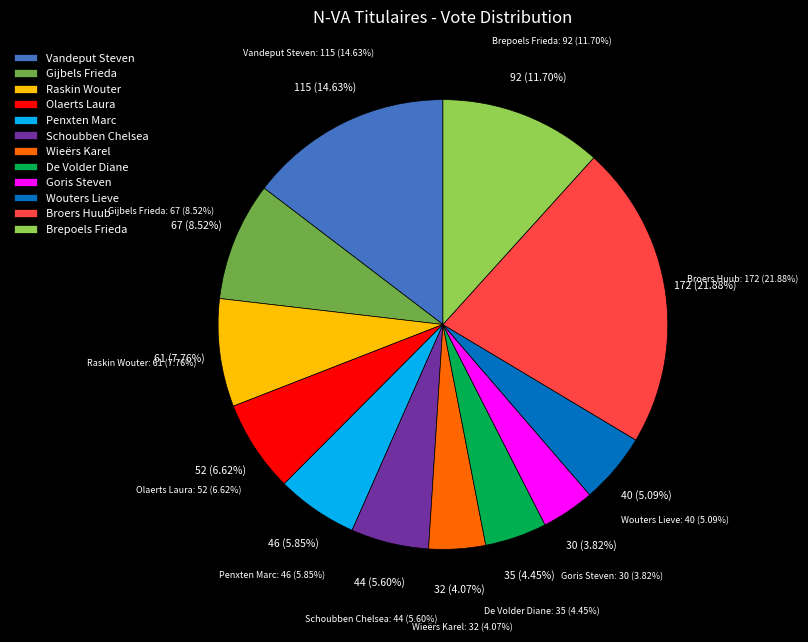

Rank the categories by value from lowest to highest.

Goris Steven, Wieërs Karel, De Volder Diane, Wouters Lieve, Schoubben Chelsea, Penxten Marc, Olaerts Laura, Raskin Wouter, Gijbels Frieda, Brepoels Frieda, Vandeput Steven, Broers Huub